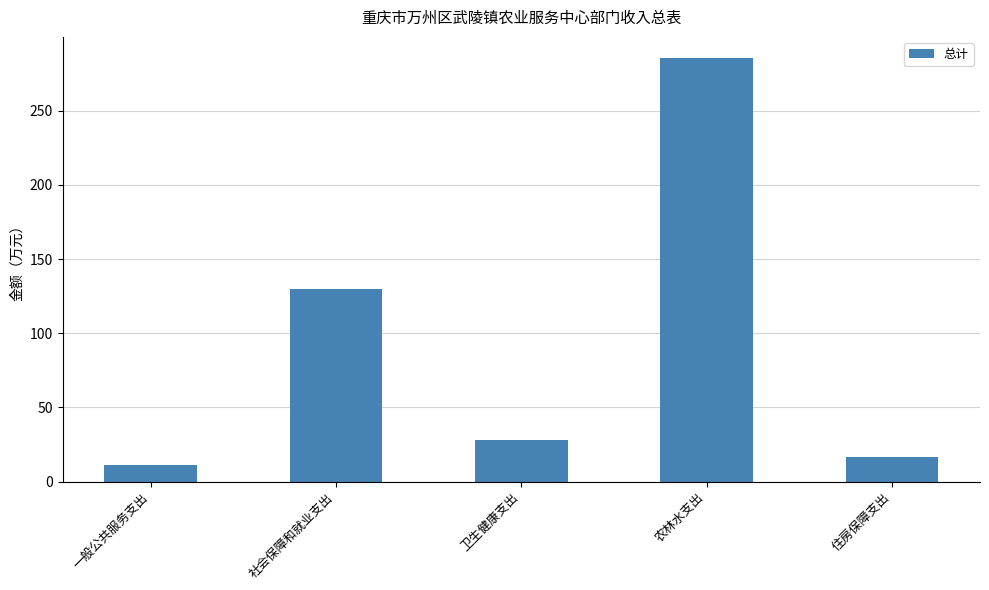

How many data points are above 28?

3